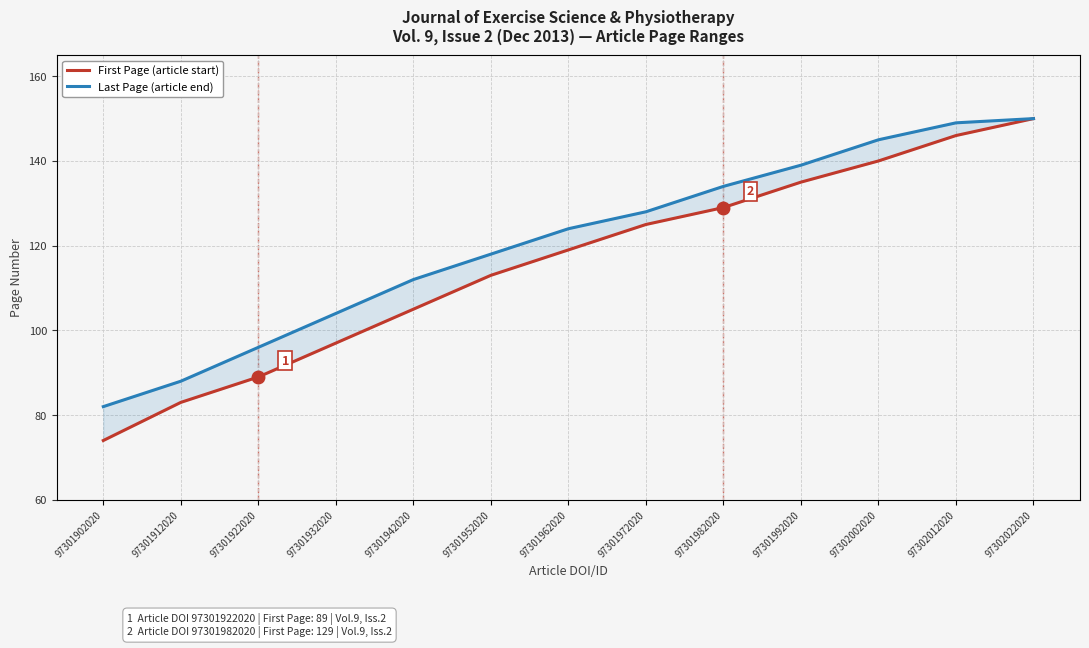

What is the total value across all series at 97301902020?

156